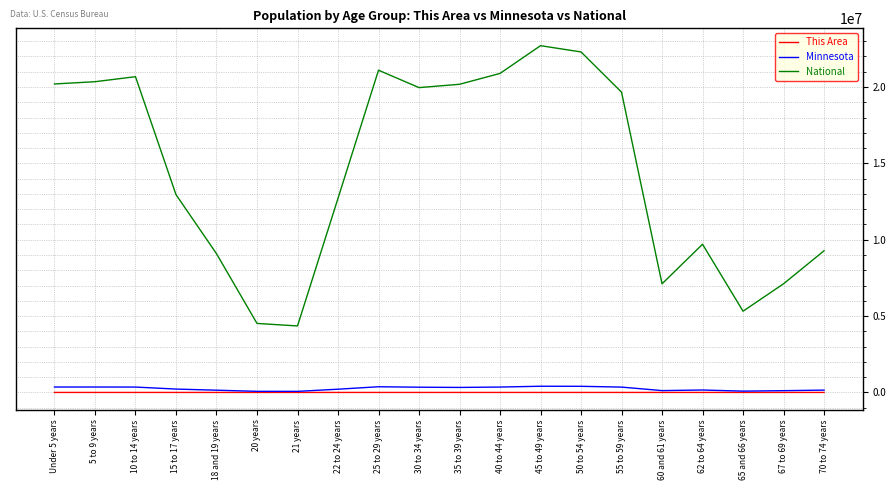

True or false: Minnesota and National cross at least once.

False